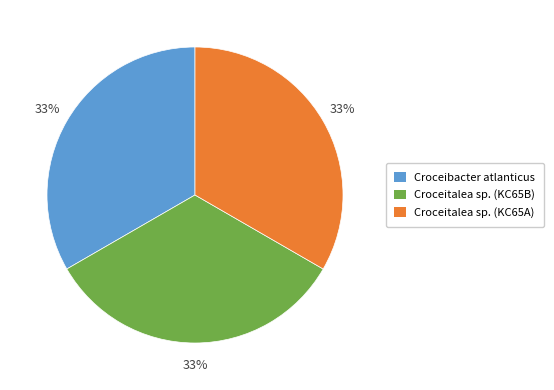

Is the sum of Croceitalea sp. (KC65B) and Croceitalea sp. (KC65A) greater than half?

Yes